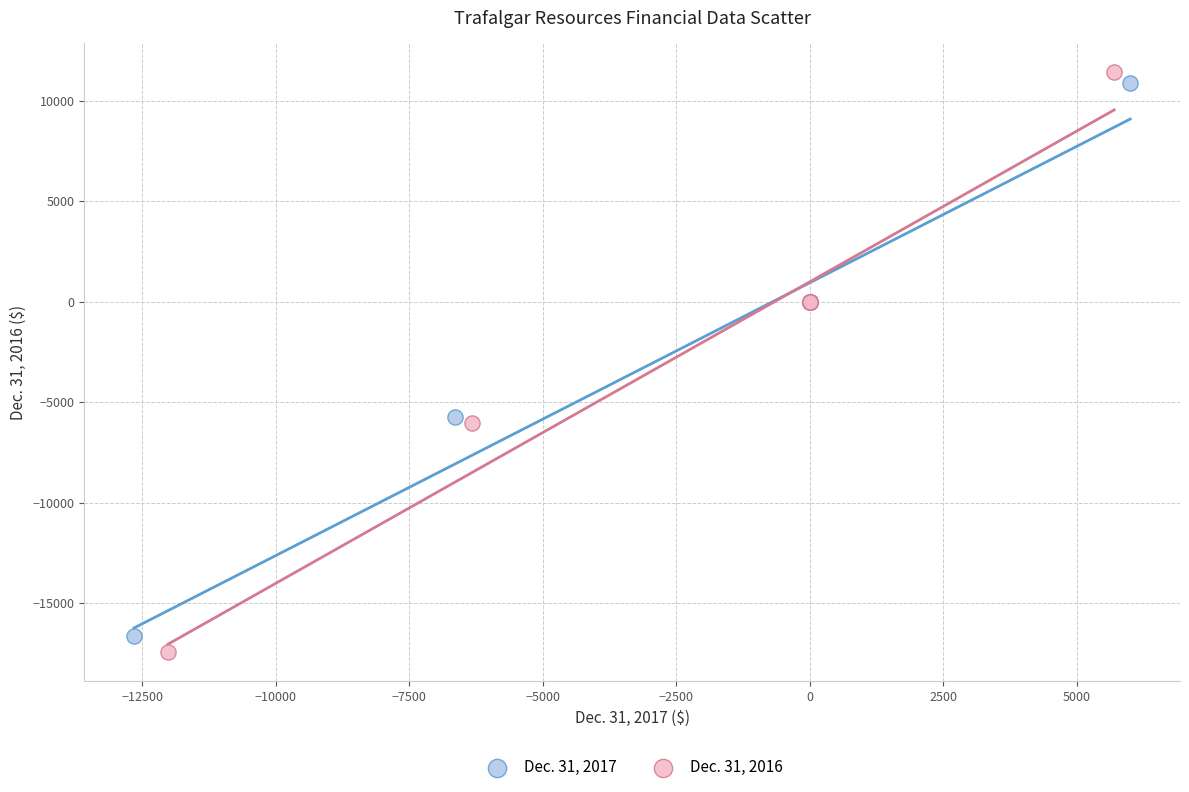

Which series reaches the maximum Y coordinate?

Dec. 31, 2016